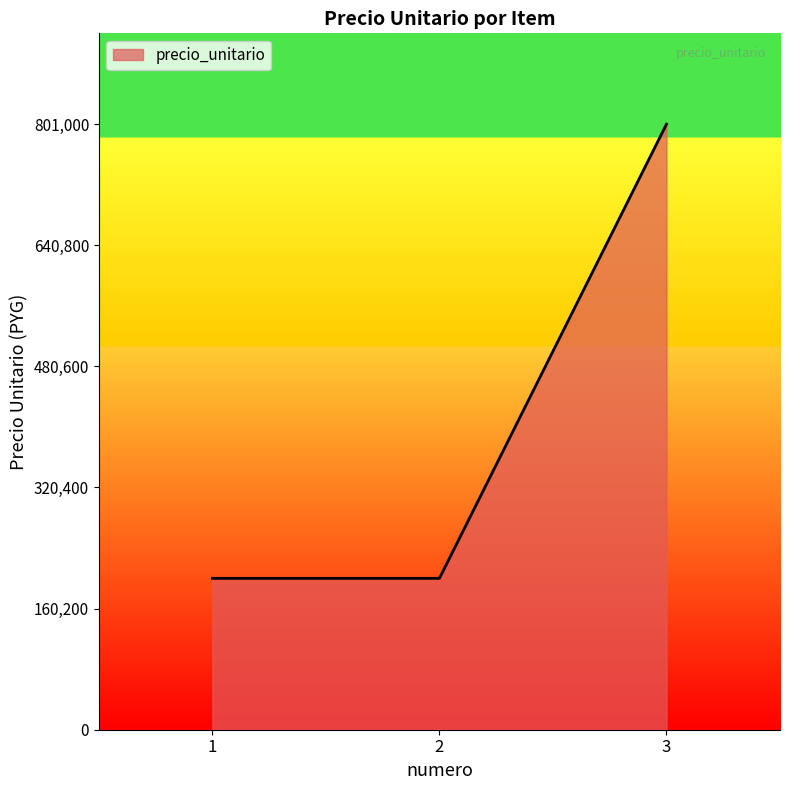

What is the maximum value shown in the chart?

801000